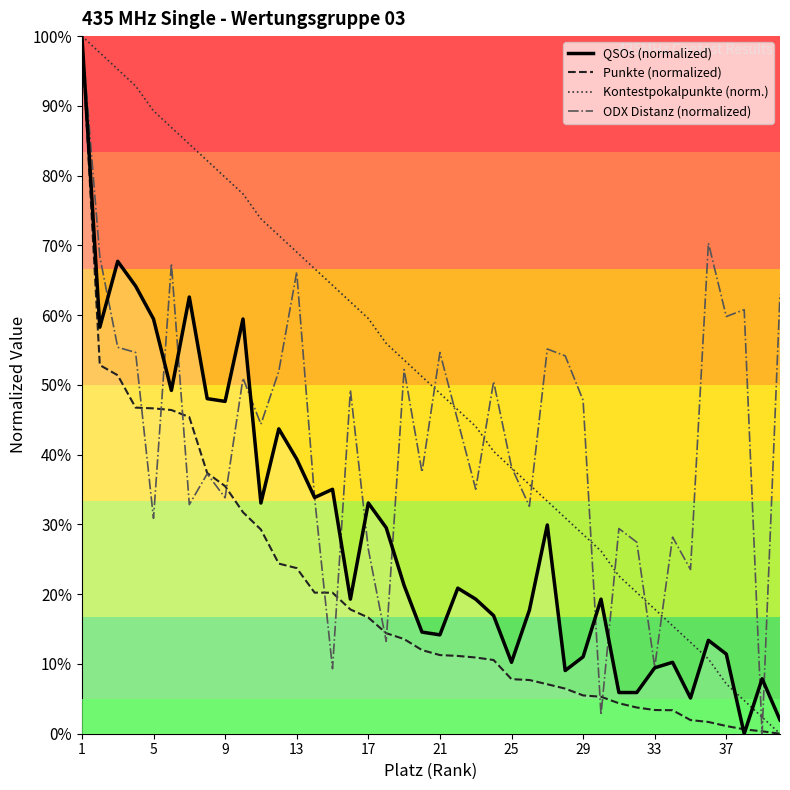

Rank the series by their average value, from highest to lowest.

Kontestpokalpunkte (norm.), ODX Distanz (normalized), QSOs (normalized), Punkte (normalized)